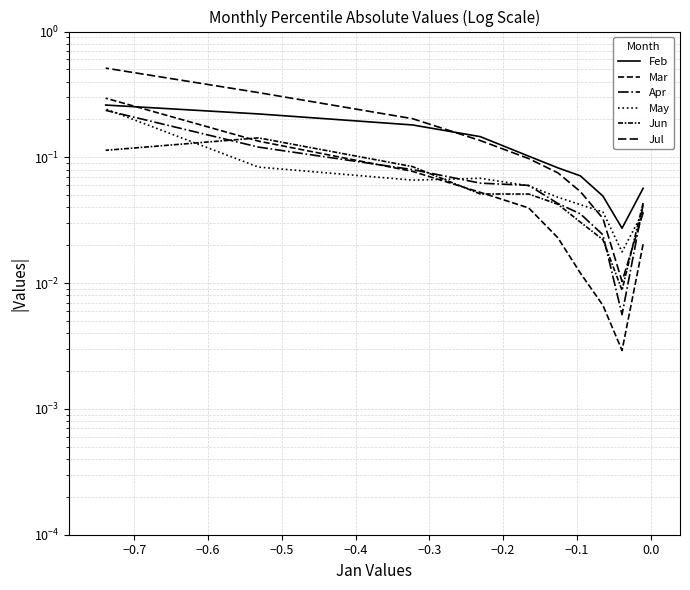

How many lines are shown in the chart?

6